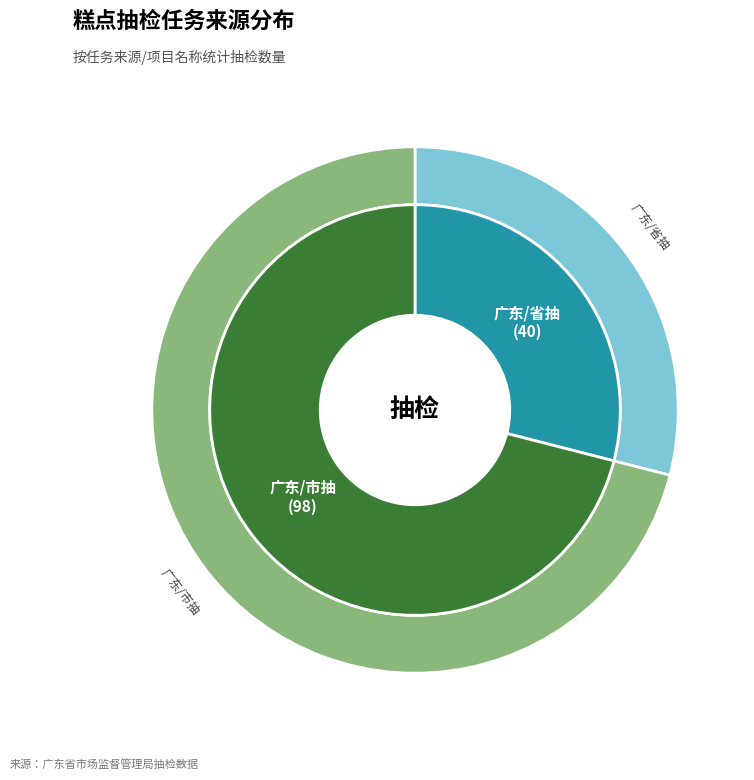

To the nearest percent, what is the average slice percentage?

50%